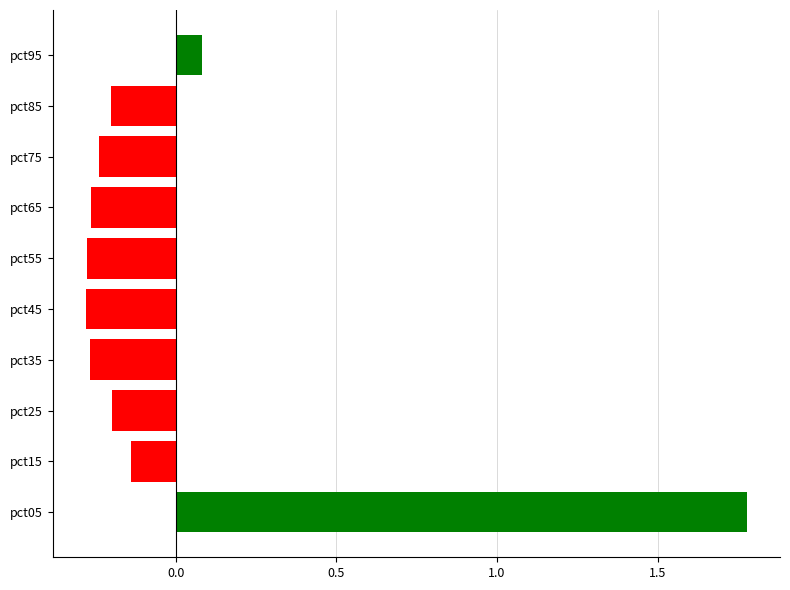

The chart shows a value of -0.1 at pct65. True or false?

False